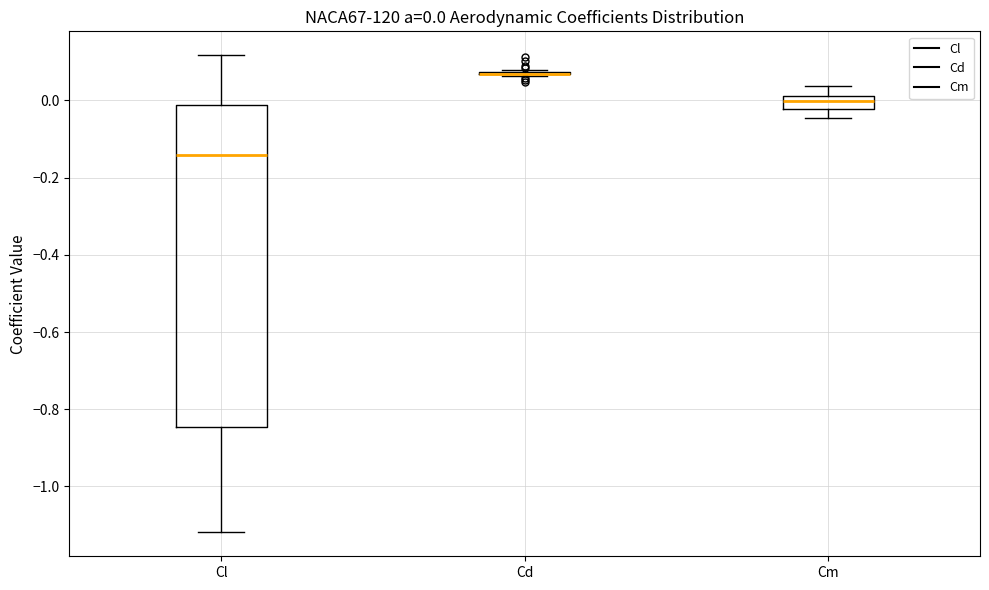

Comparing the boxes themselves (not the whiskers), which one is the tallest?

Cl